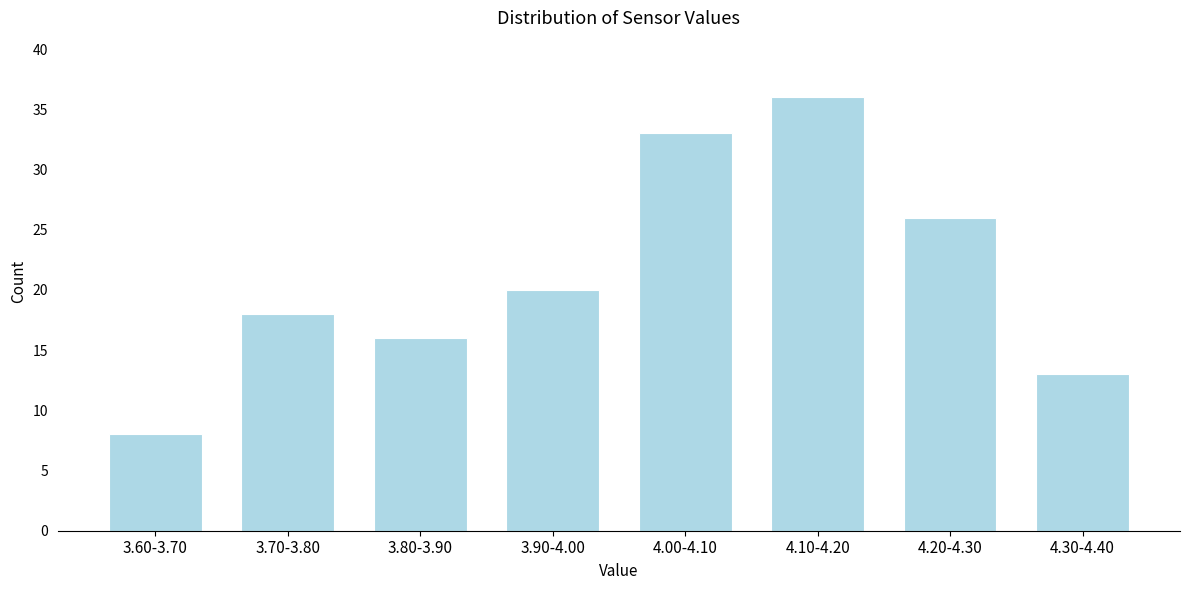

Reading left to right, transcribe all the data shown in this chart.

8	18	16	20	33	36	26	13